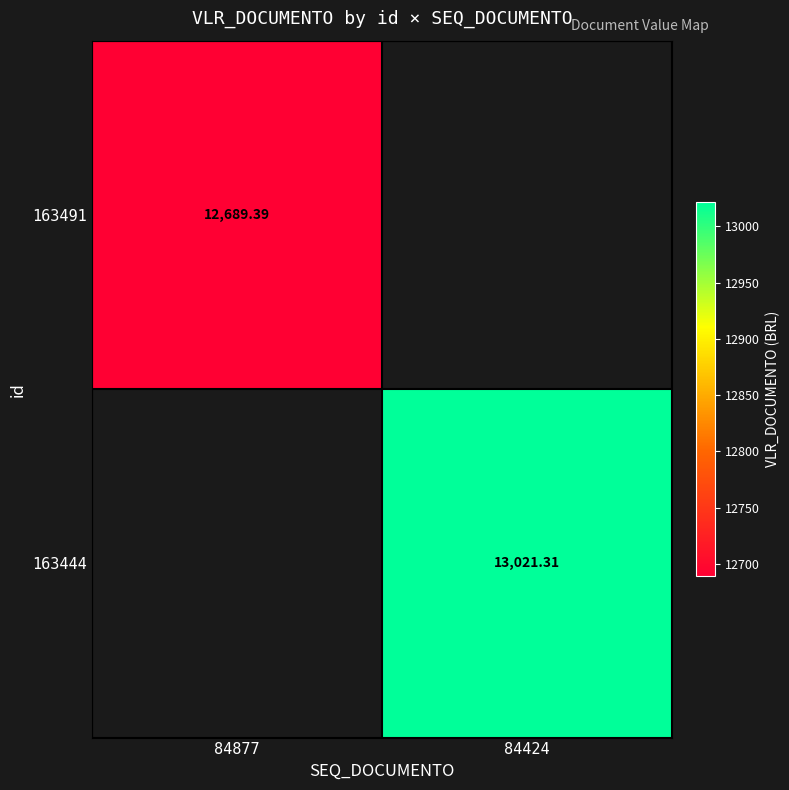

The 163491 series shows 20427.0 at 84877. True or false?

False